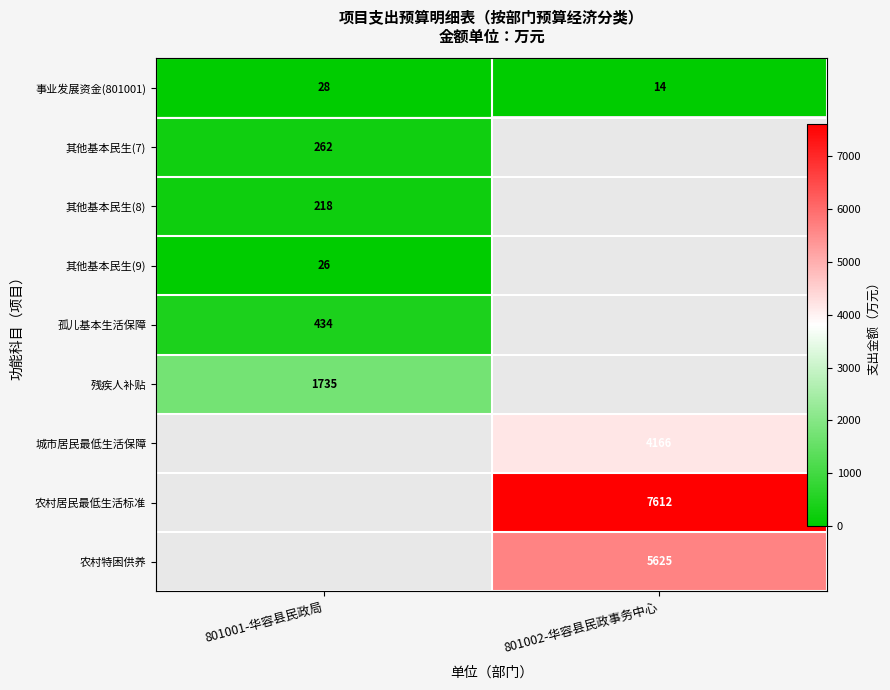

Between 801002-华容县民政事务中心 and 801001-华容县民政局, which is larger?

801001-华容县民政局